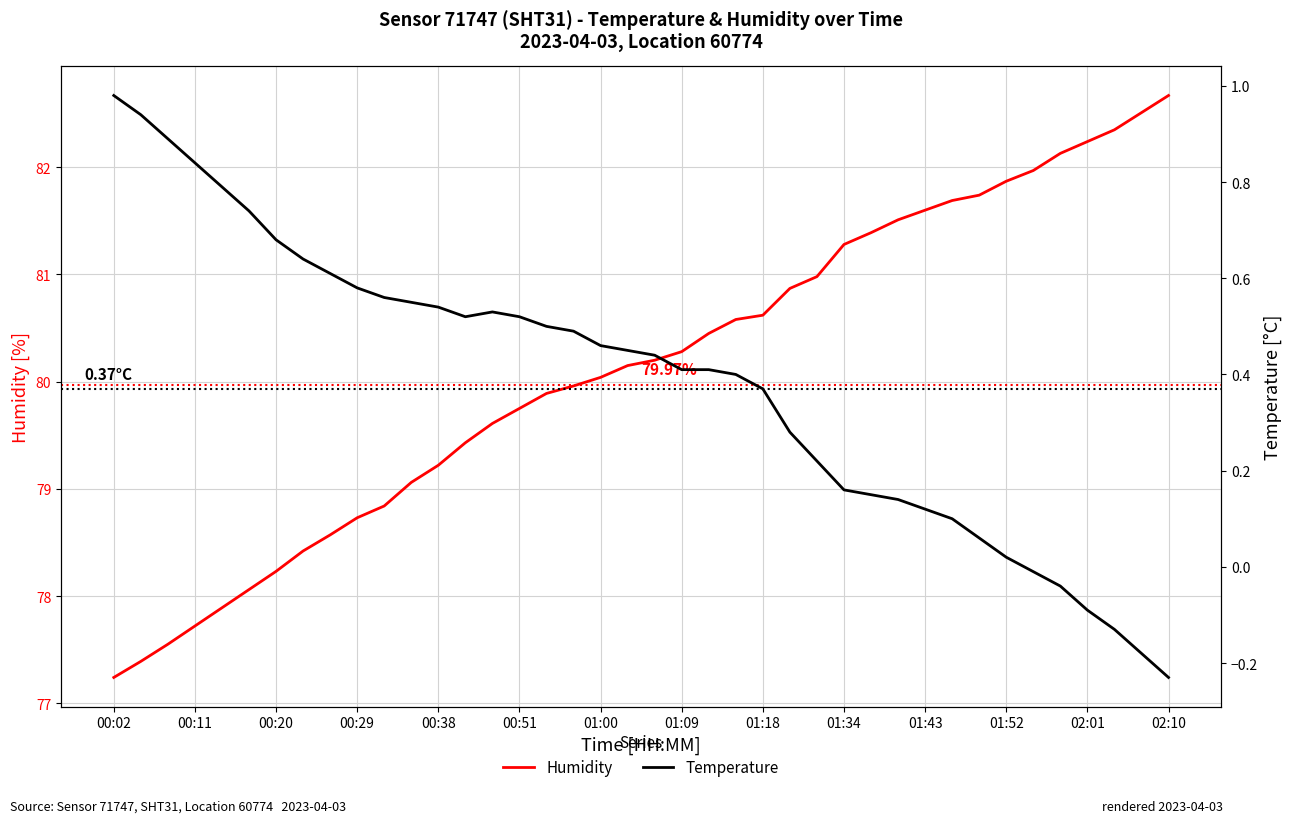

What is the average value of the Temperature series?

0.4